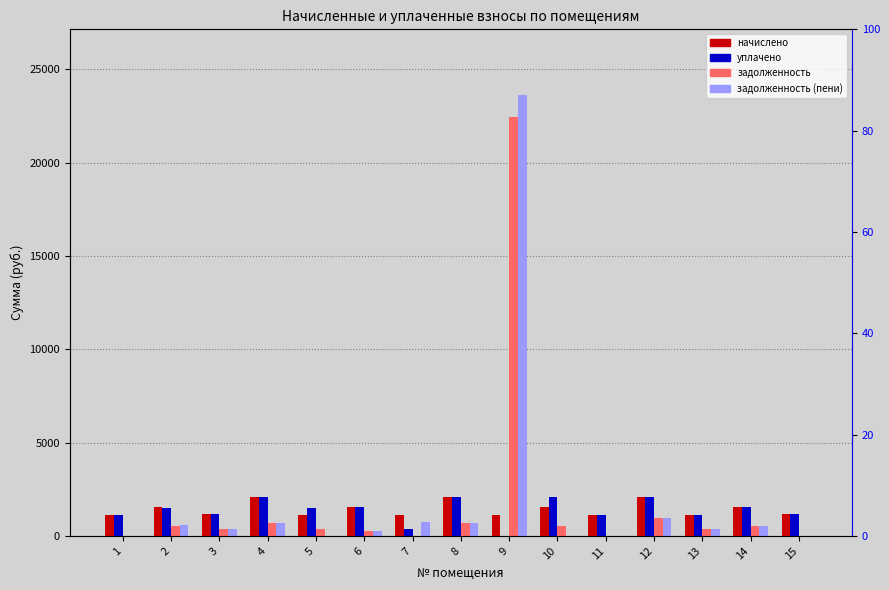

What is the maximum value for начислено?

2090.5